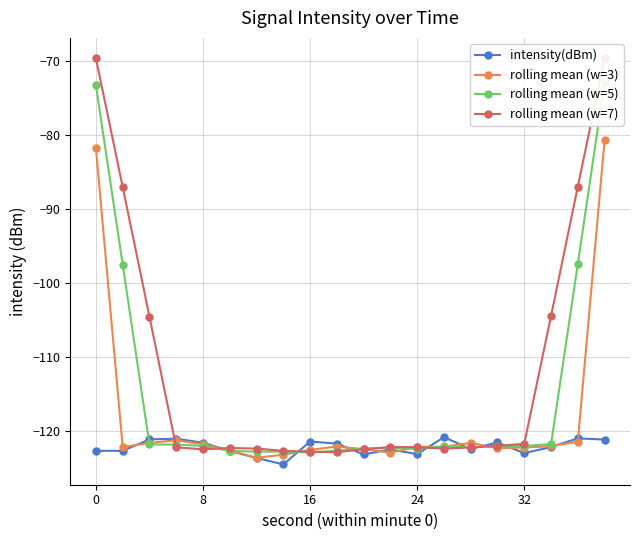

True or false: rolling mean (w=3) has more than 1 interior local peaks.

True